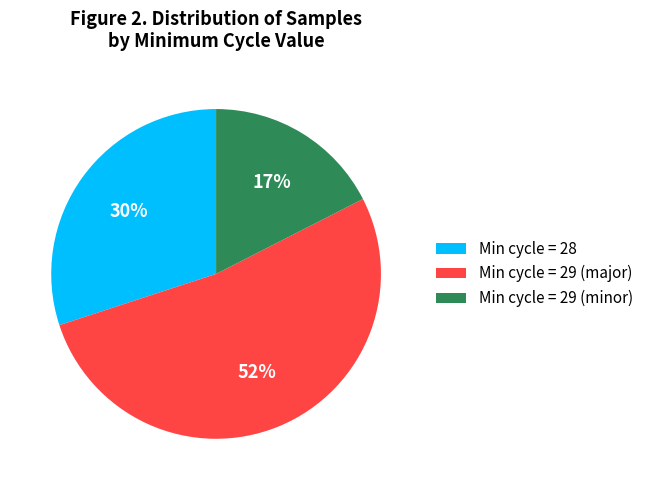

Between Min cycle = 28 and Min cycle = 29 (major), which is larger?

Min cycle = 29 (major)